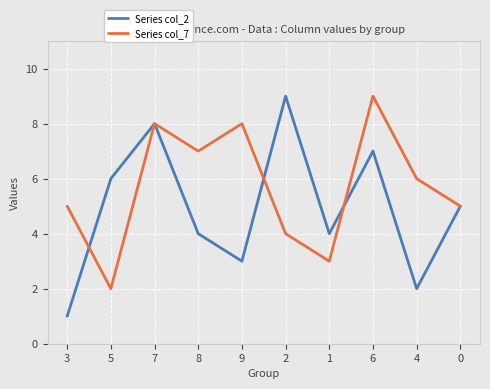

Read the Series col_7 value at 1.

3